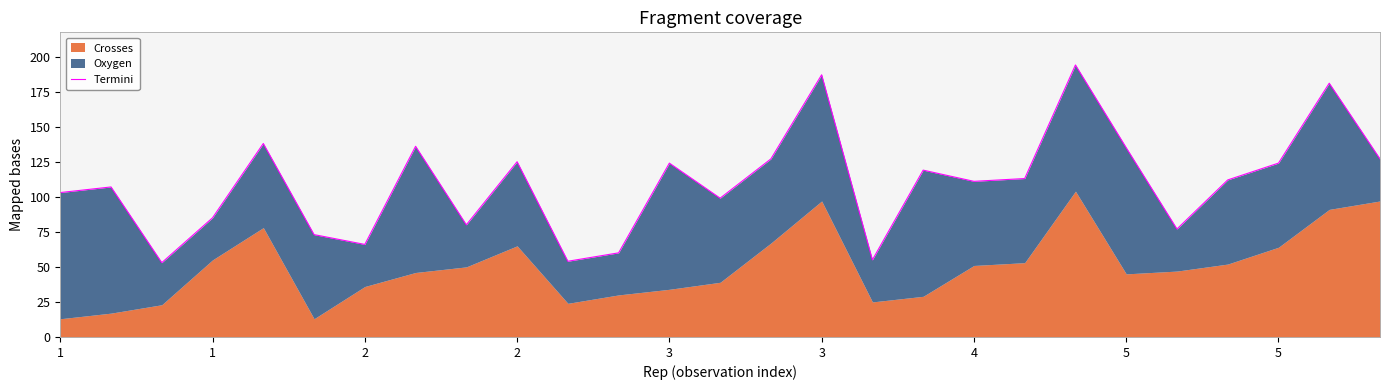

How many lines are shown in the chart?

1